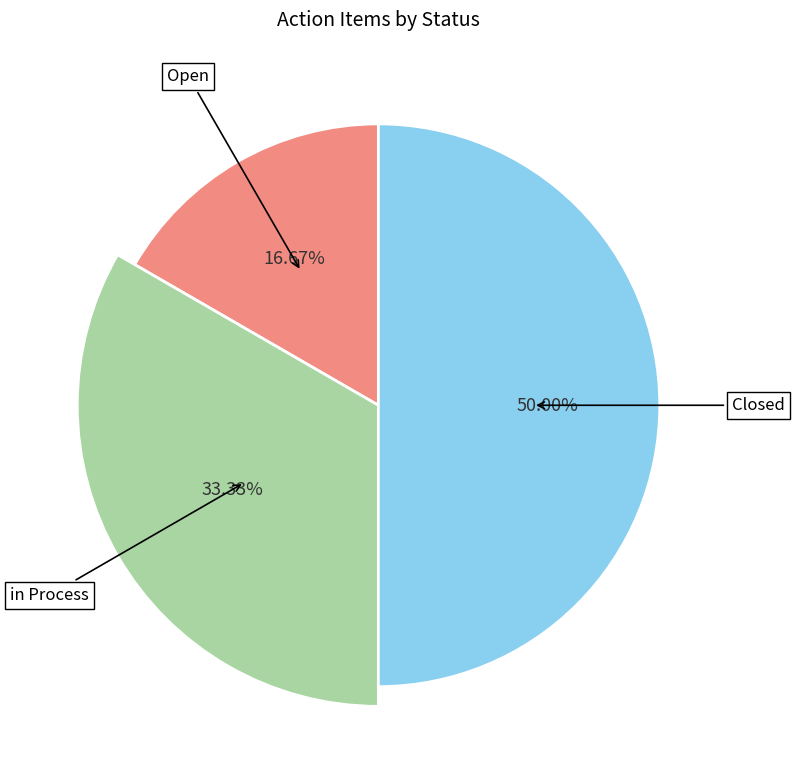

True or false: Open accounts for 3% of the total.

False